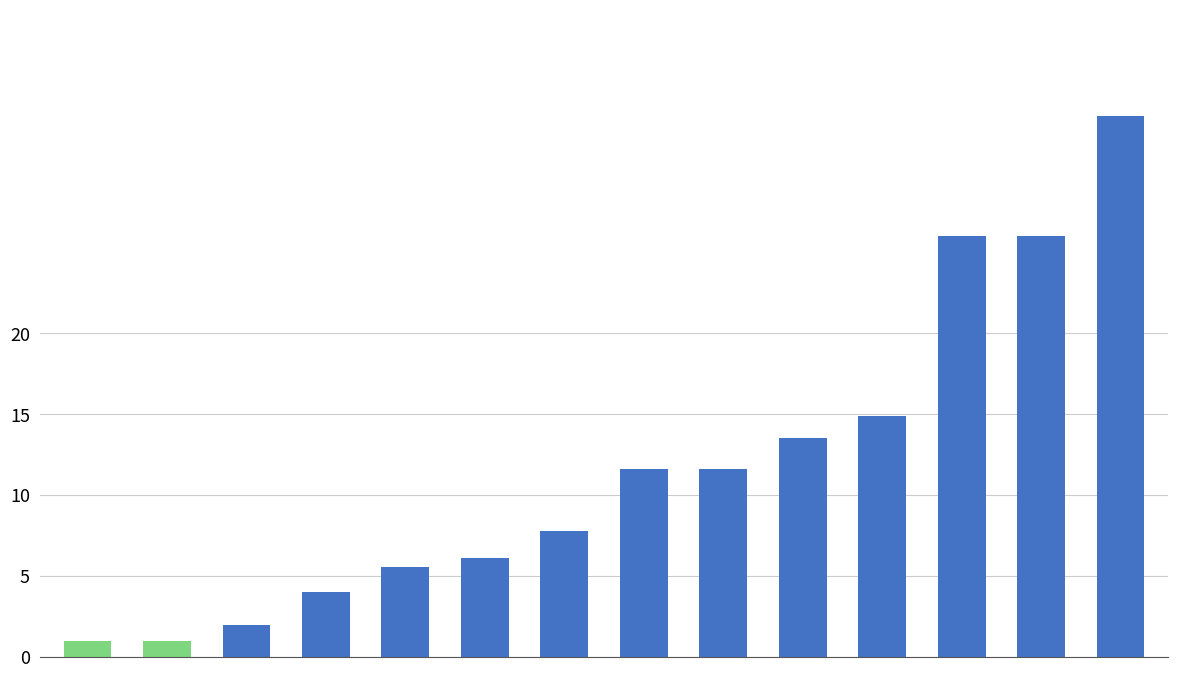

What is the difference between the second highest and second lowest values?

25.0